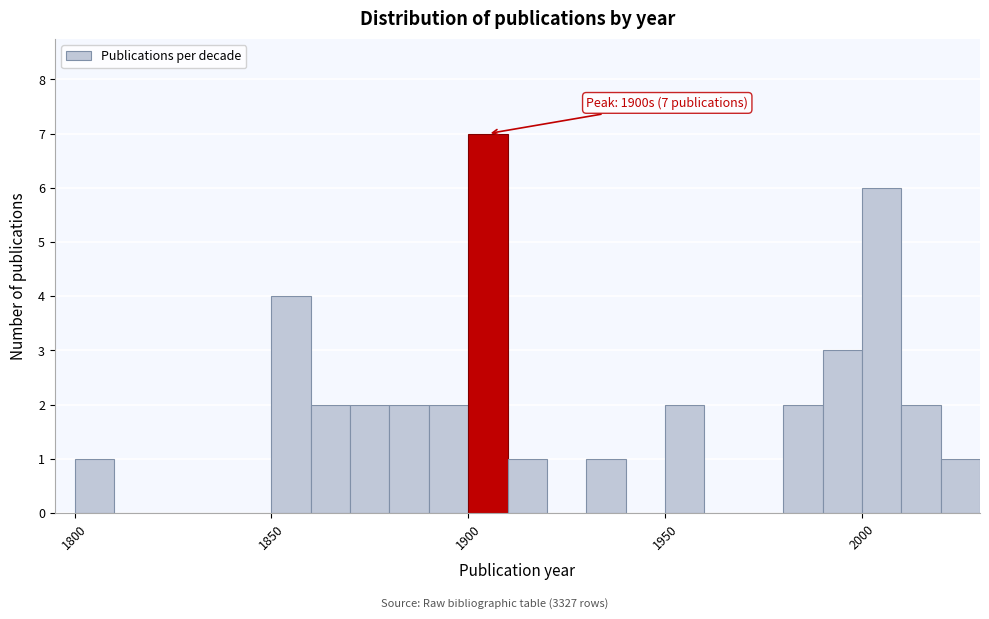

Around what value on the x-axis is the tallest bar? Give the approximate position of its centre, as read against the axis.

1905